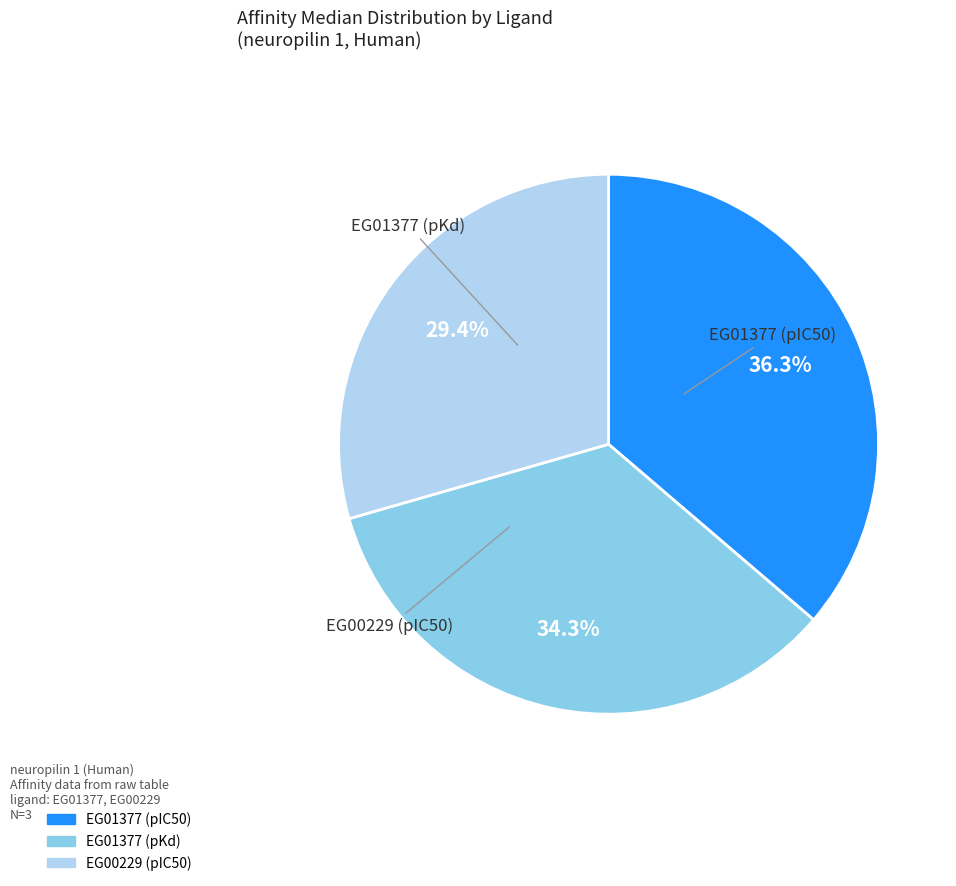

Between EG01377 (pKd) and EG00229 (pIC50), which is larger?

EG01377 (pKd)